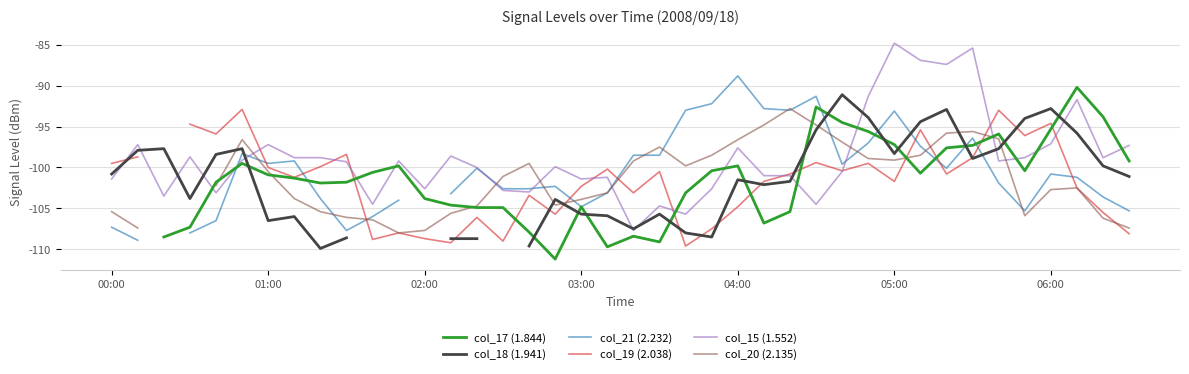

Rank the series at 33 from highest to lowest value.

col_15 (1.552), col_20 (2.135), col_21 (2.232), col_17 (1.844), col_19 (2.038), col_18 (1.941)